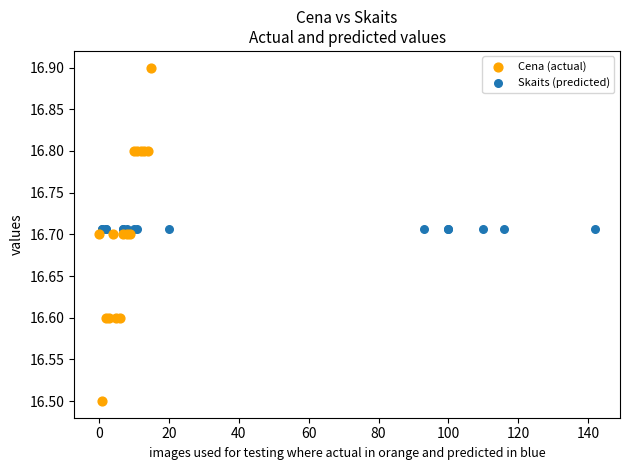

Which series reaches the maximum Y coordinate?

Cena (actual)